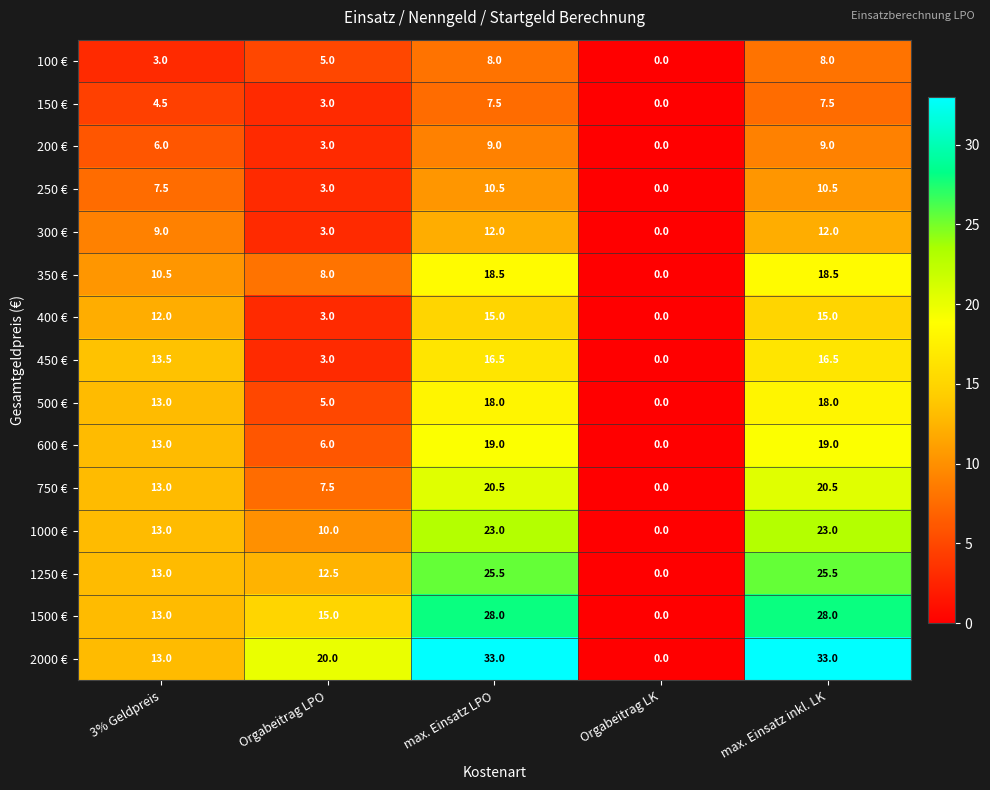

True or false: 400 € has a value of 15.0 at max. Einsatz LPO.

True